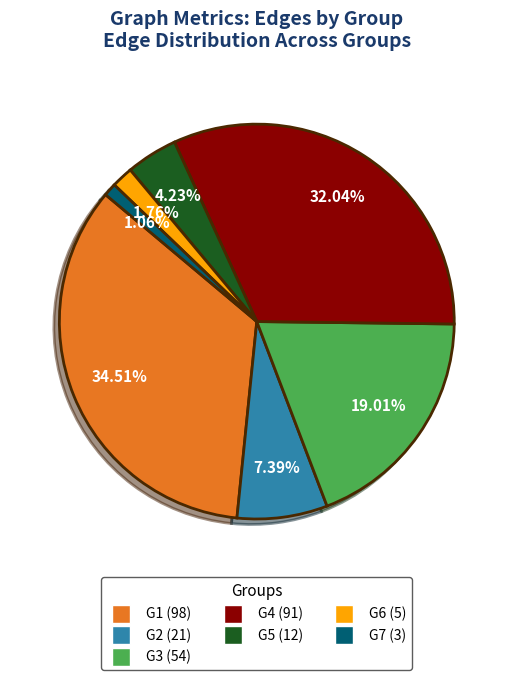

Count the number of slices in the pie.

7